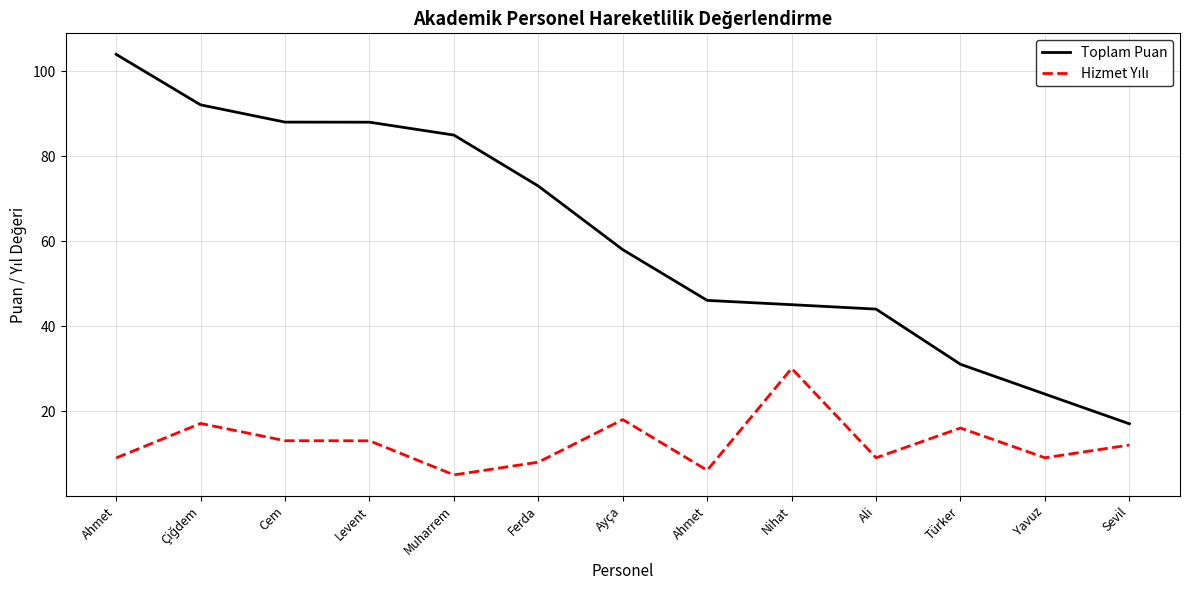

At which label does Toplam Puan first exceed 58?

Ahmet